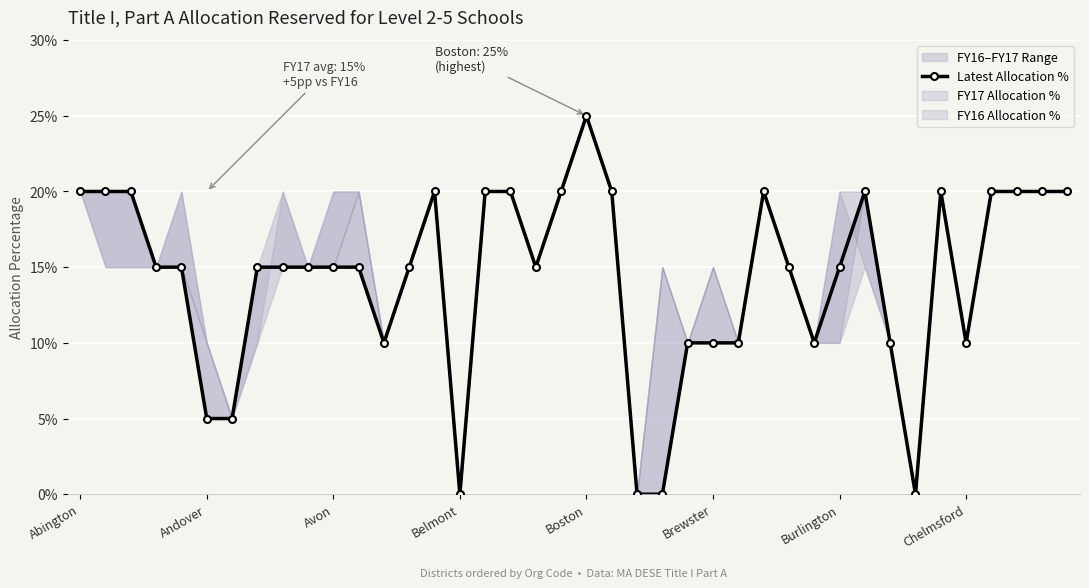

Which has a higher value, 23 or Brewster?

Brewster